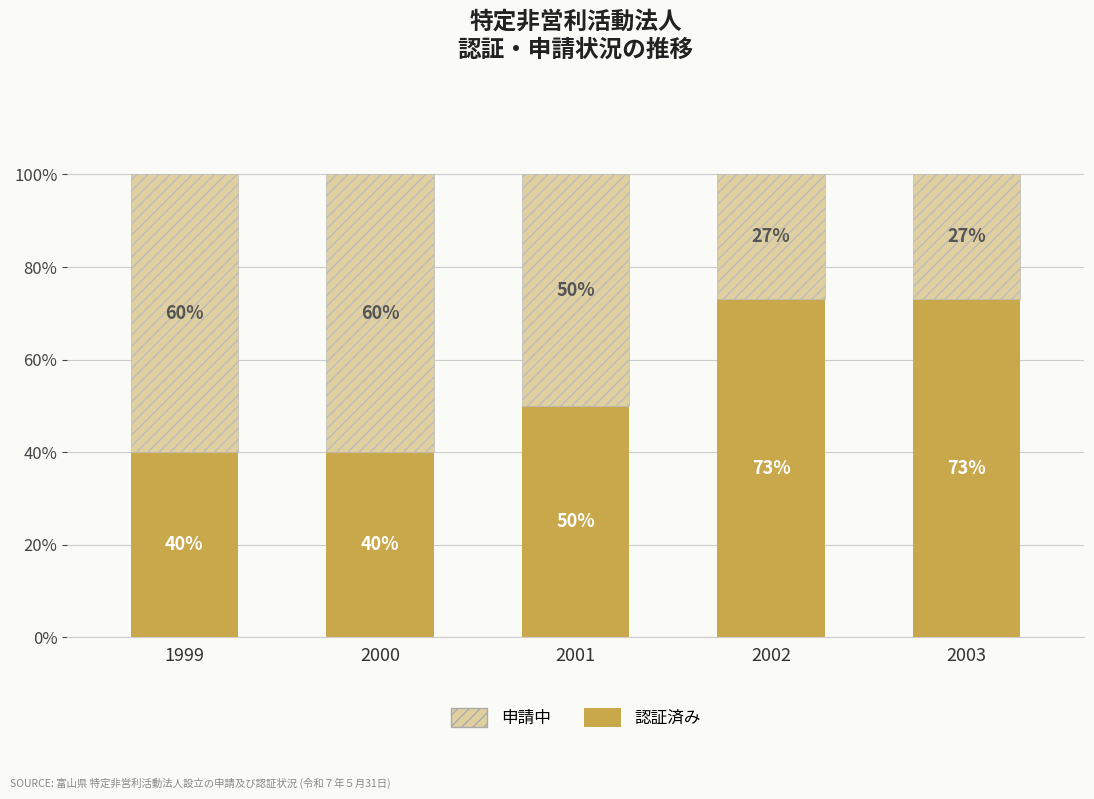

Are the bars grouped side by side (vs. stacked)?

No